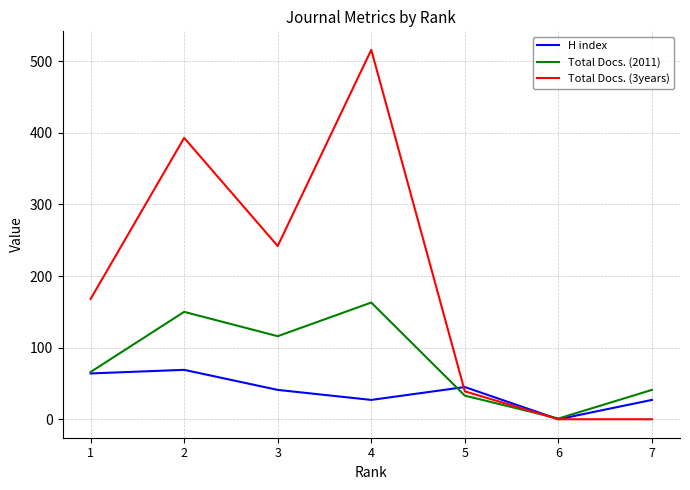

What is the sum of the Total Docs. (3years) values at 4 and 1?

684